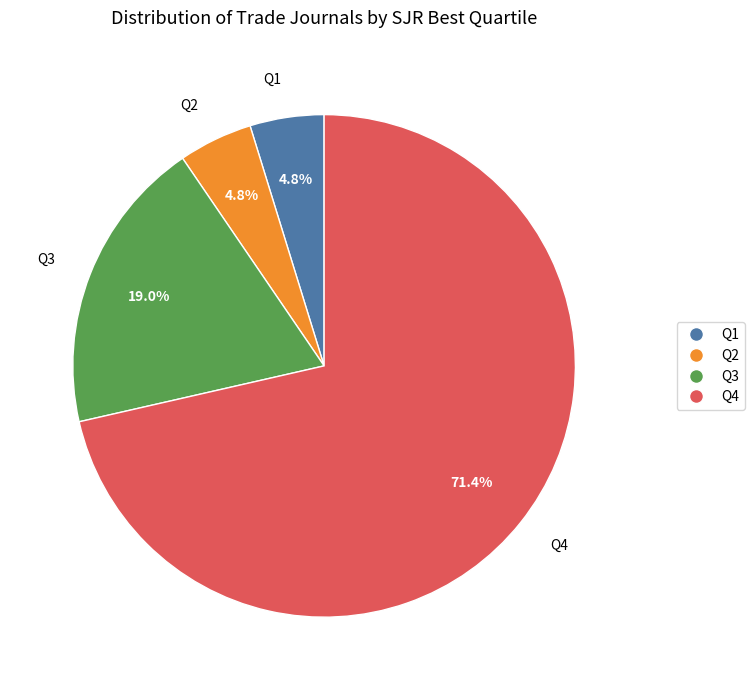

Combined, what portion of the pie is Q4 and Q2?

76.2%